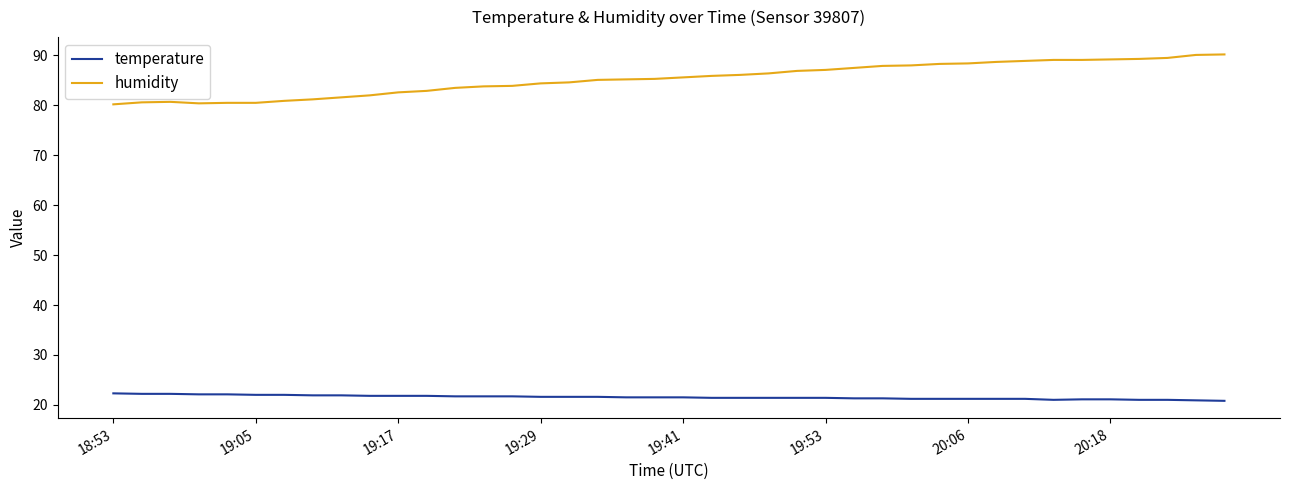

What is the maximum value shown in the chart?

90.2